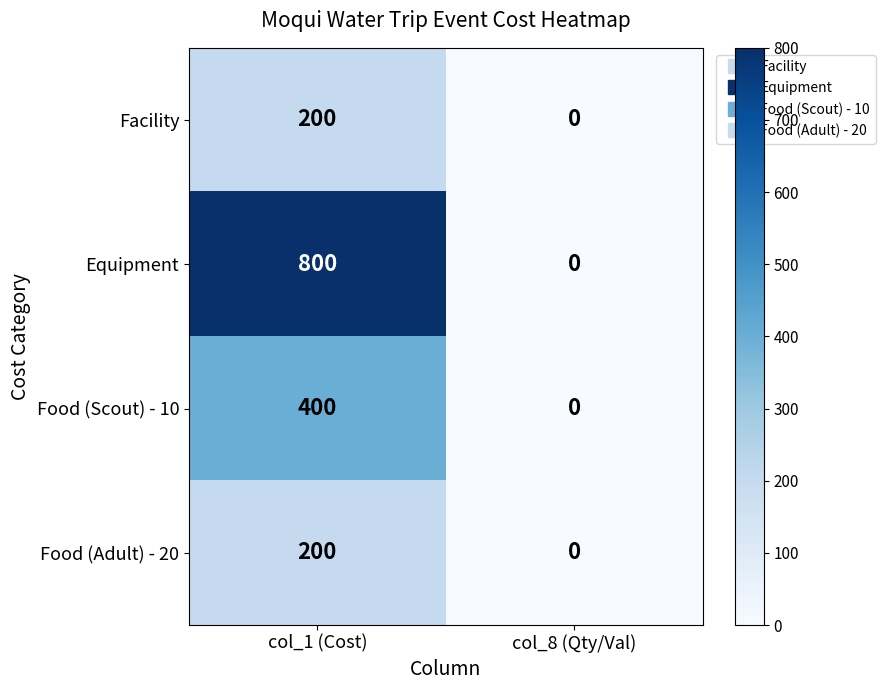

Which series has the widest spread of values?

Equipment